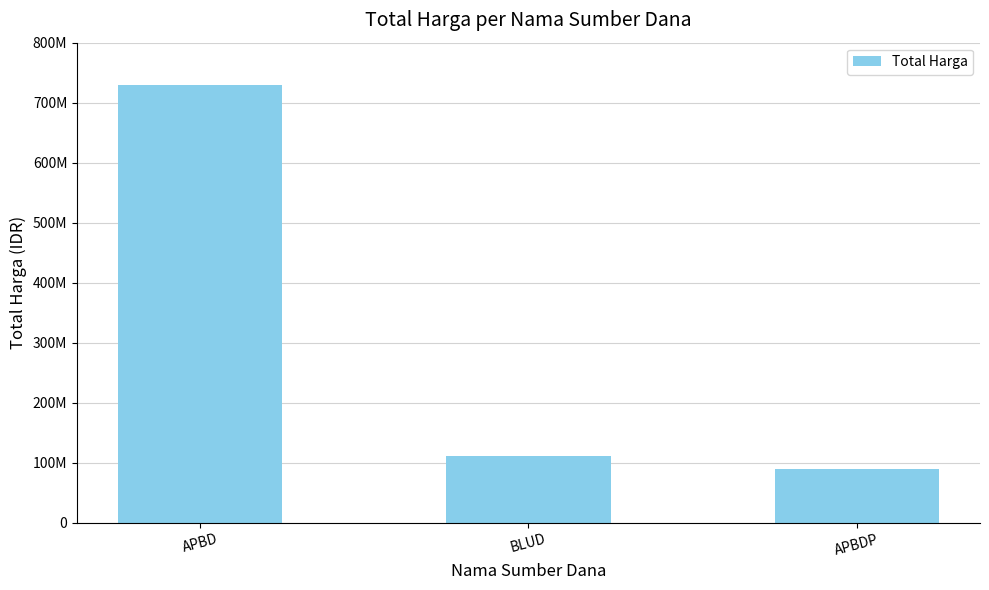

What is the change in value from BLUD to APBDP?

-22187000